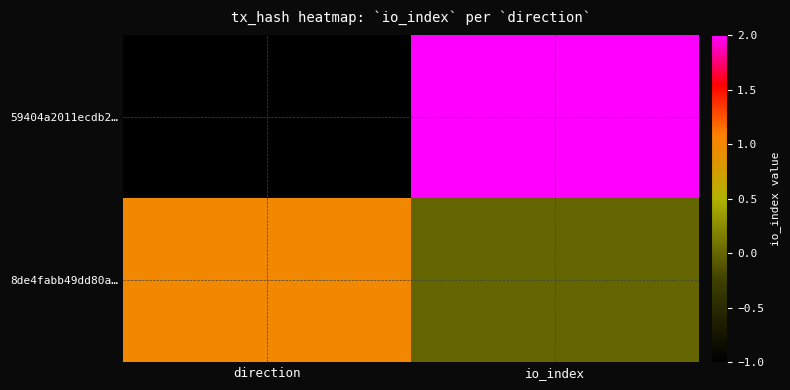

Reading left to right, what are all the values shown in this chart?

59404a2011ecdb2…: direction=-1	io_index=2
8de4fabb49dd80a…: direction=1	io_index=0